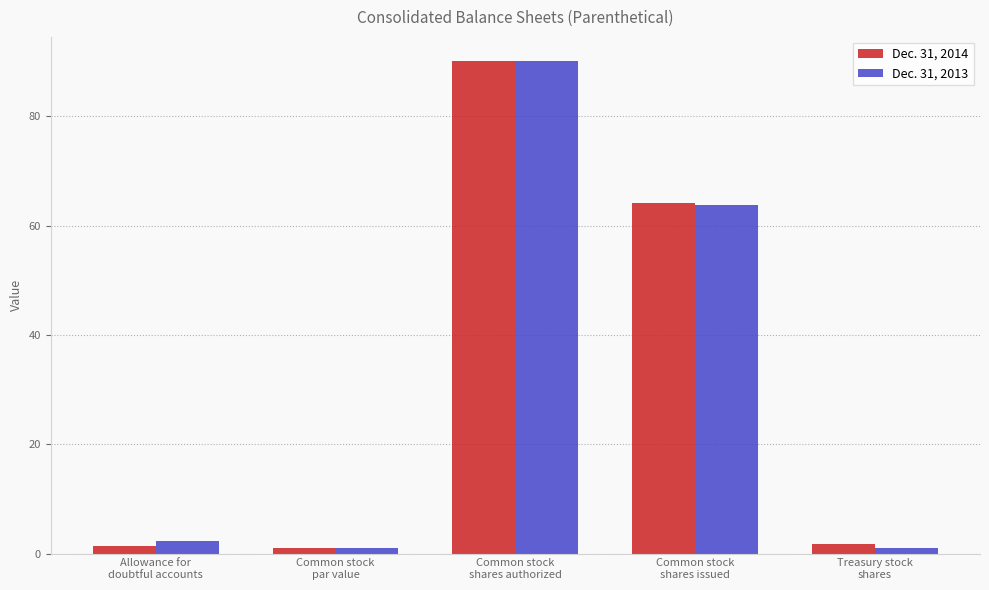

What is the greatest value displayed?

90.0